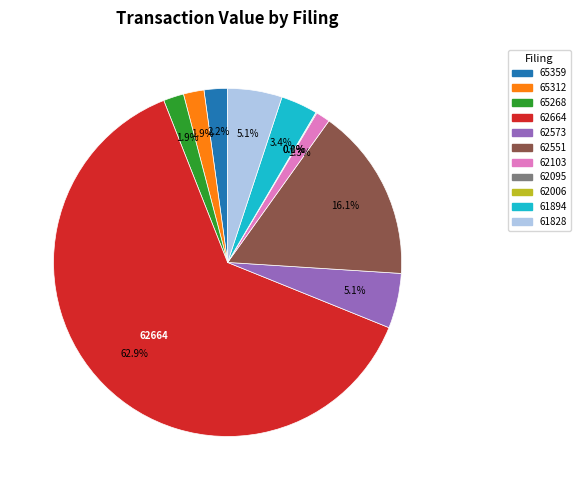

Does any single category account for the majority?

Yes